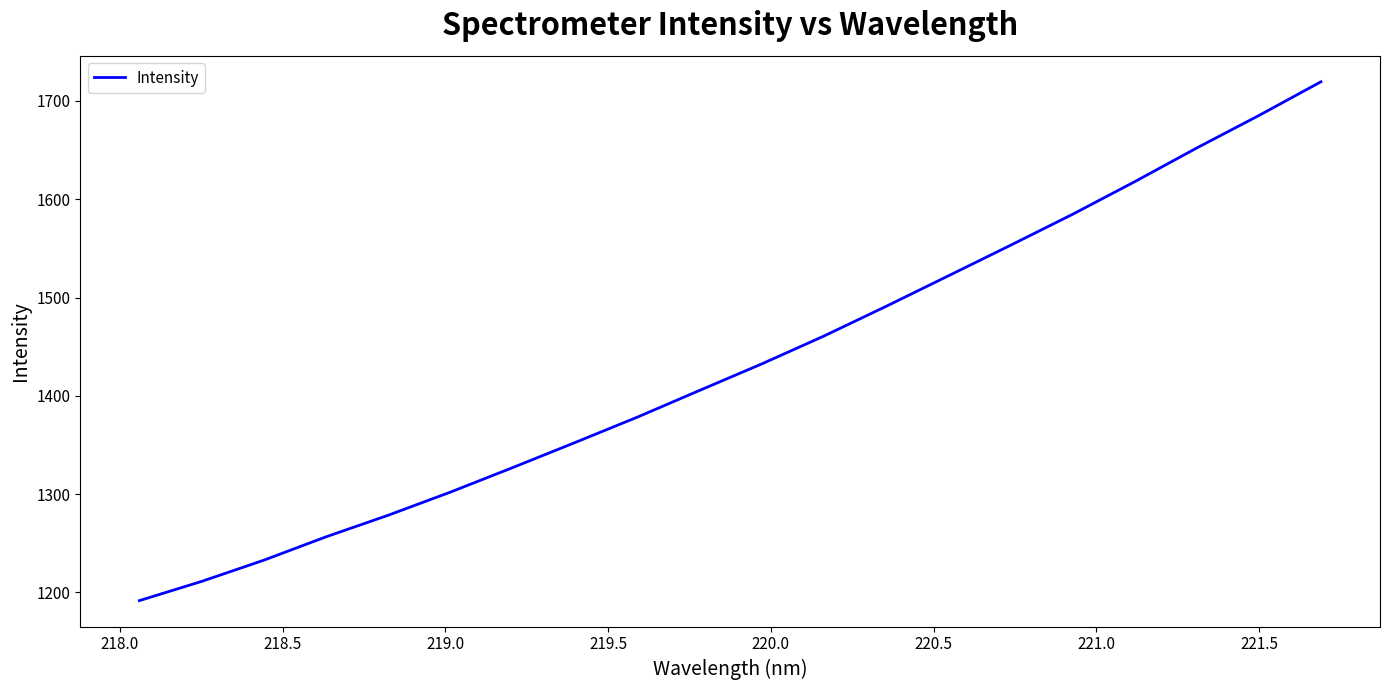

What is the difference between the maximum and minimum values?

528.0